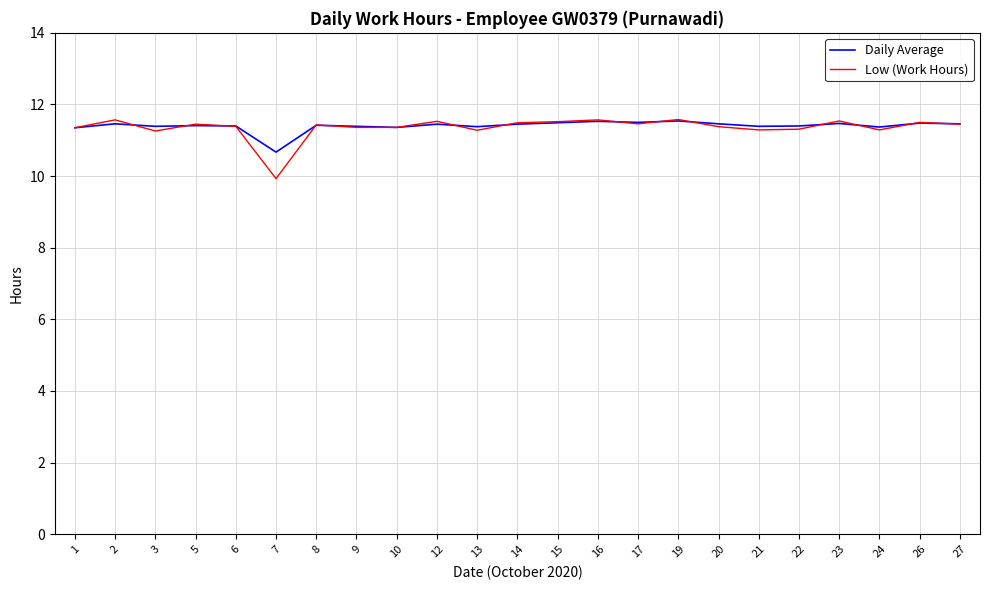

The Low (Work Hours) series shows 11.5 at 17. True or false?

True